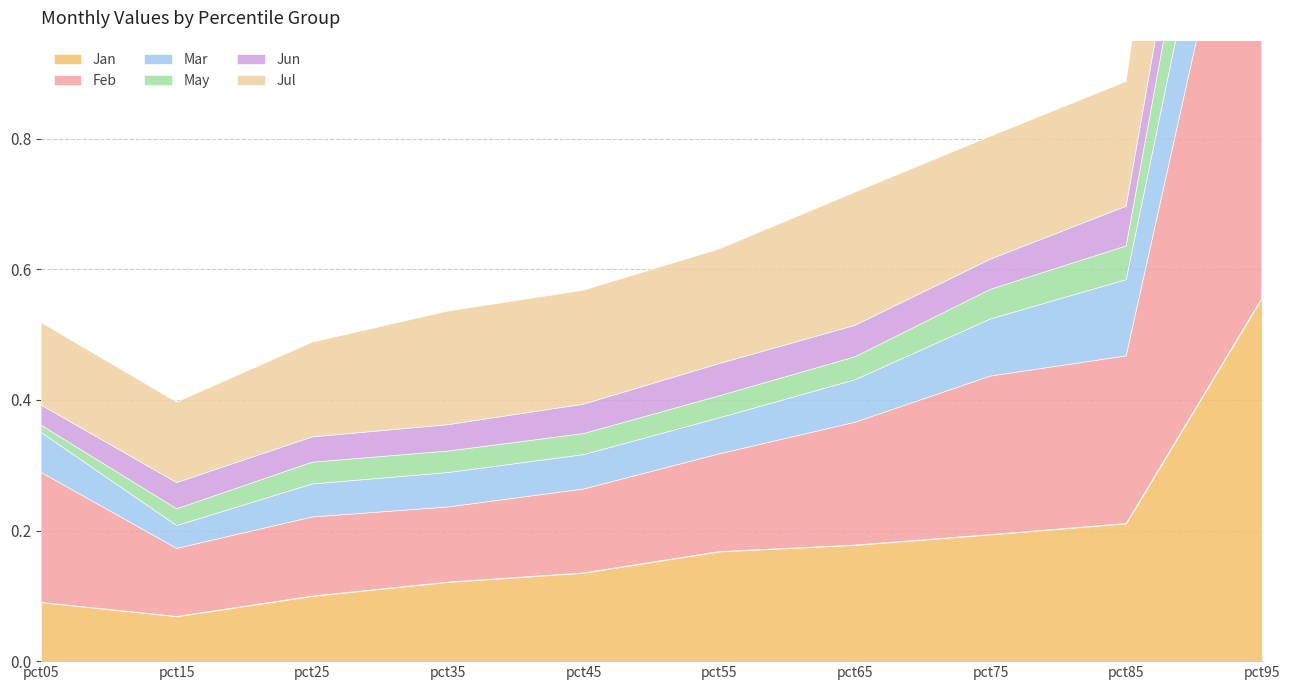

How many Jan values are between 0 and 1?

10